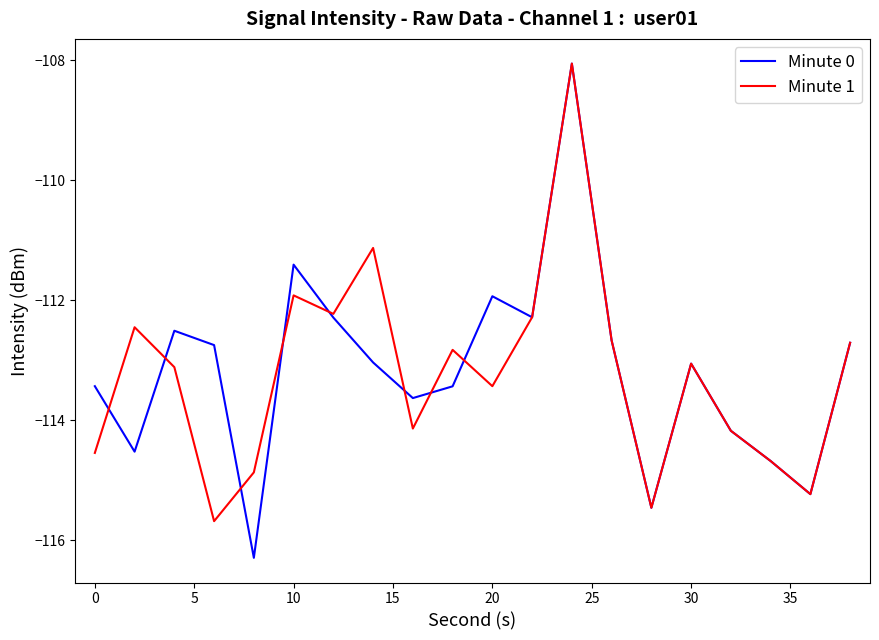

Which series has the widest spread of values?

Minute 0